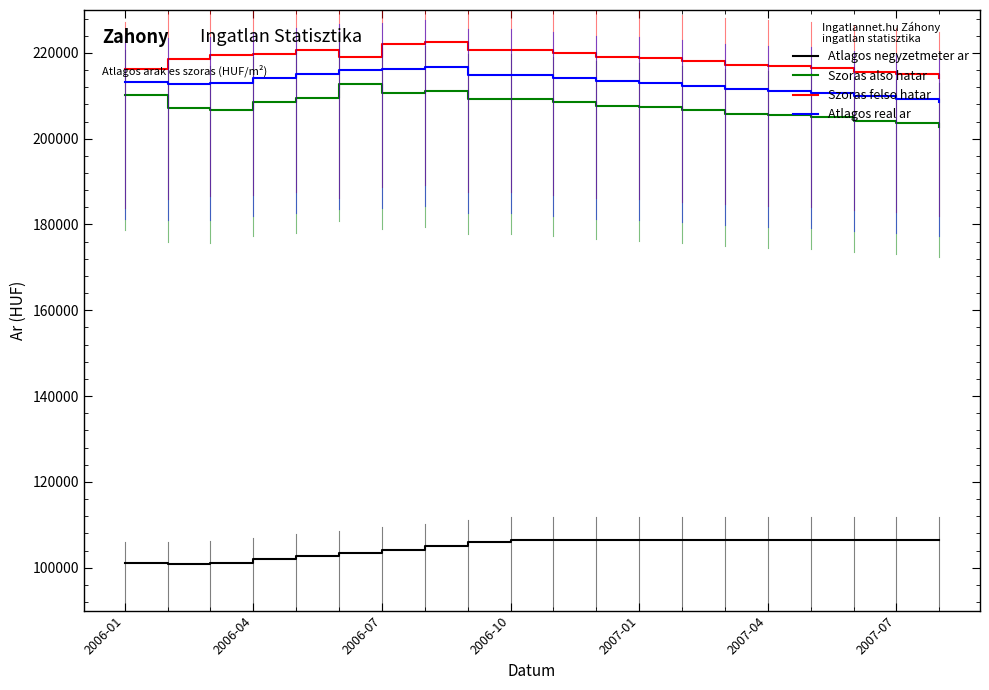

What is the minimum value for Szoras felso hatar?

214188